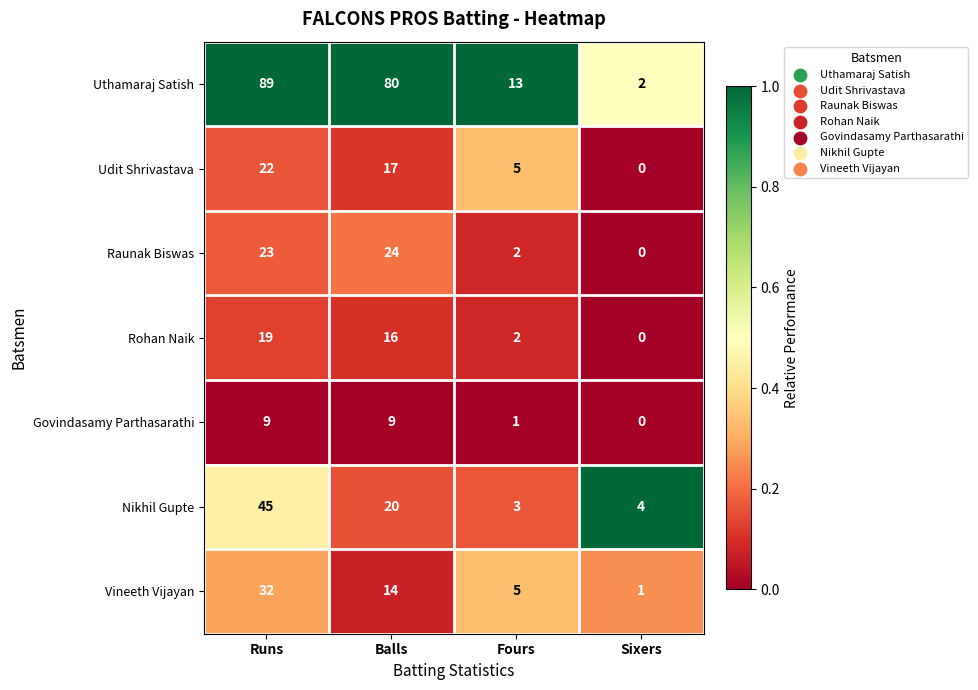

Rank the series by their maximum value, from lowest to highest.

Govindasamy Parthasarathi, Rohan Naik, Udit Shrivastava, Raunak Biswas, Vineeth Vijayan, Nikhil Gupte, Uthamaraj Satish